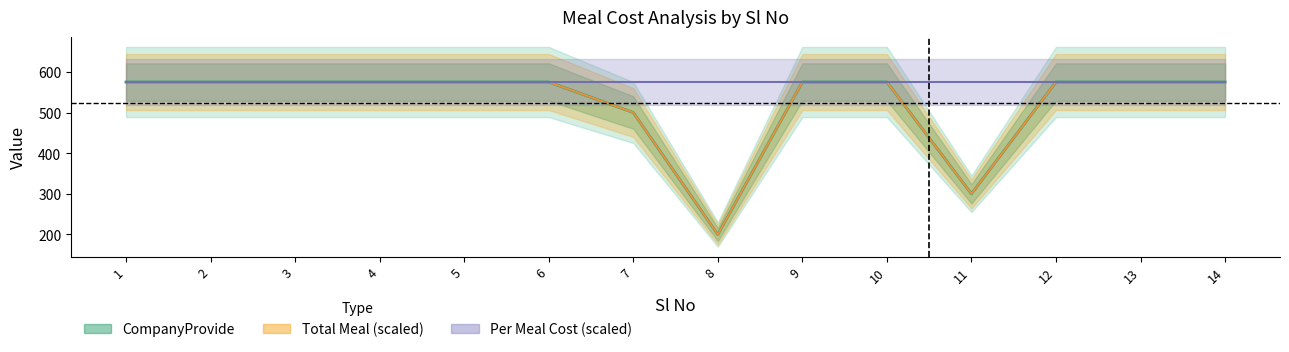

What is the difference between the maximum and minimum values in the Total Meal series?

375